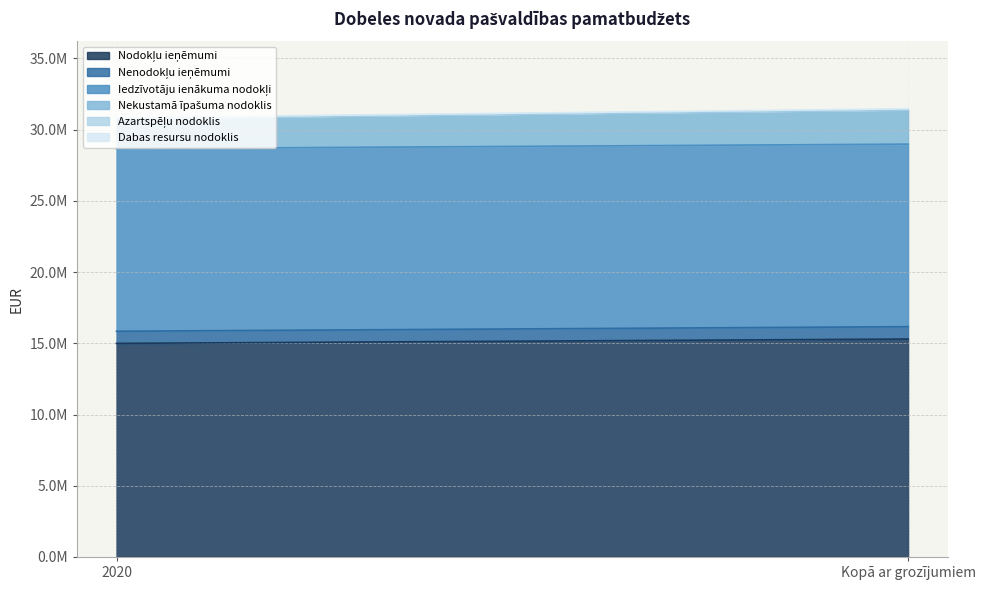

Count the Dabas resursu nodoklis values in the range 43184 to 57584.

2